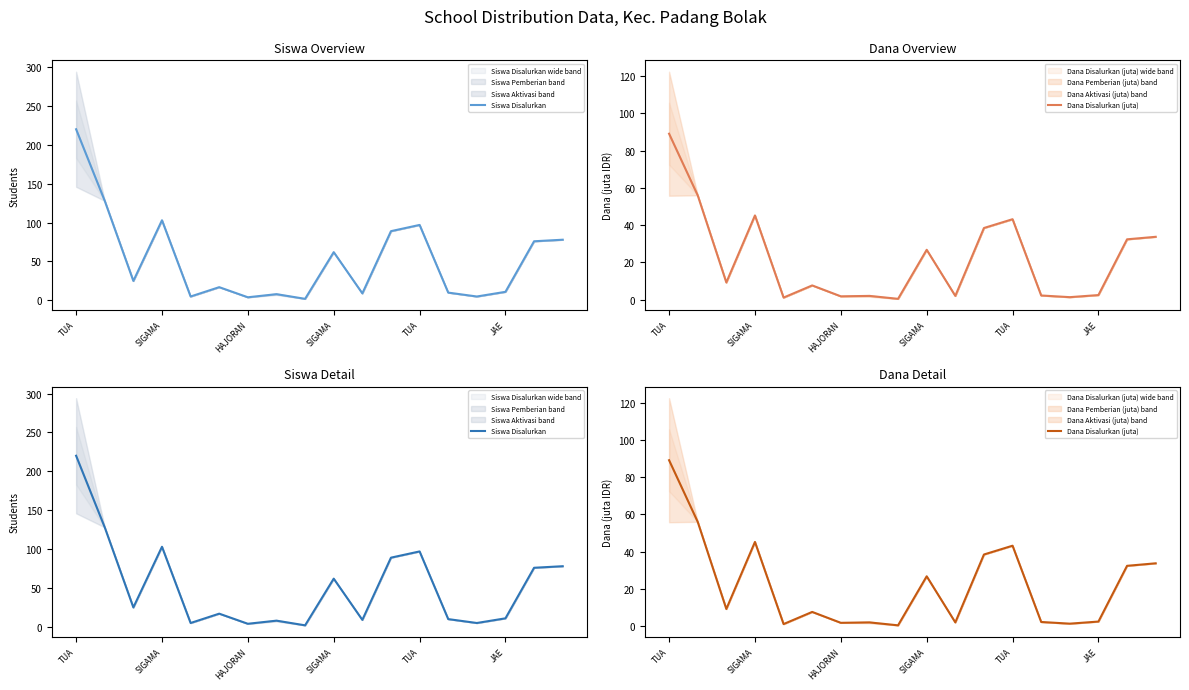

Rank the series at 10 from lowest to highest value.

Dana Disalurkan (juta), Siswa Disalurkan